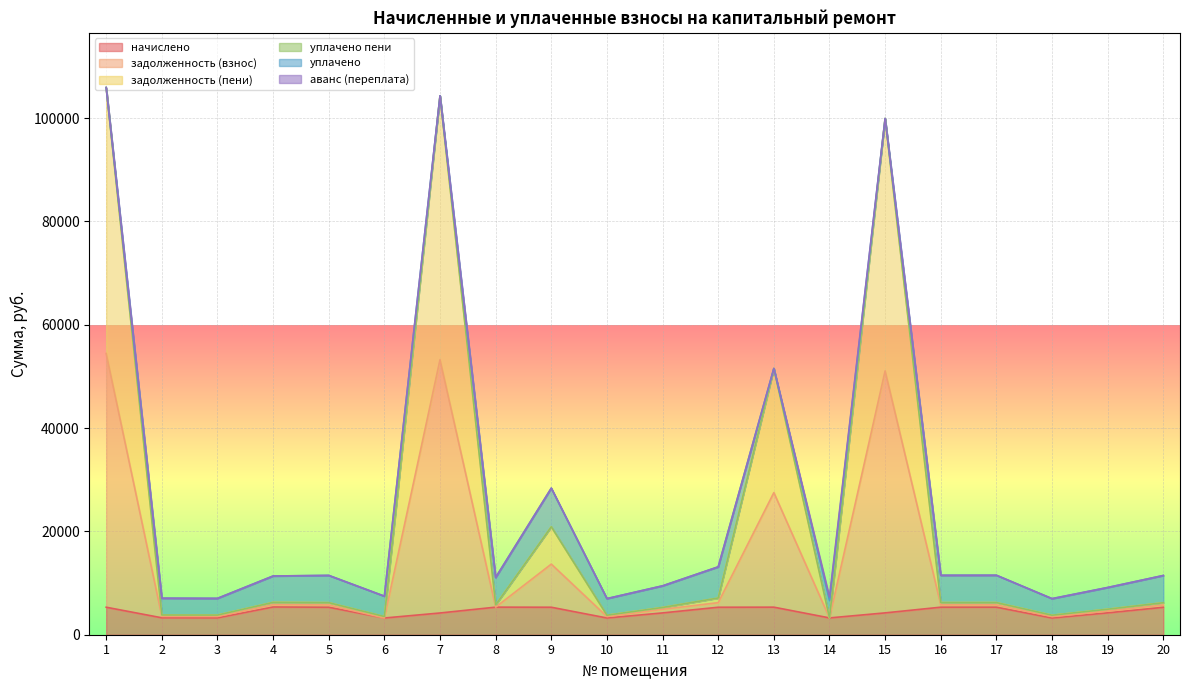

What is the value of the начислено point at the 11th from the left?

4222.2